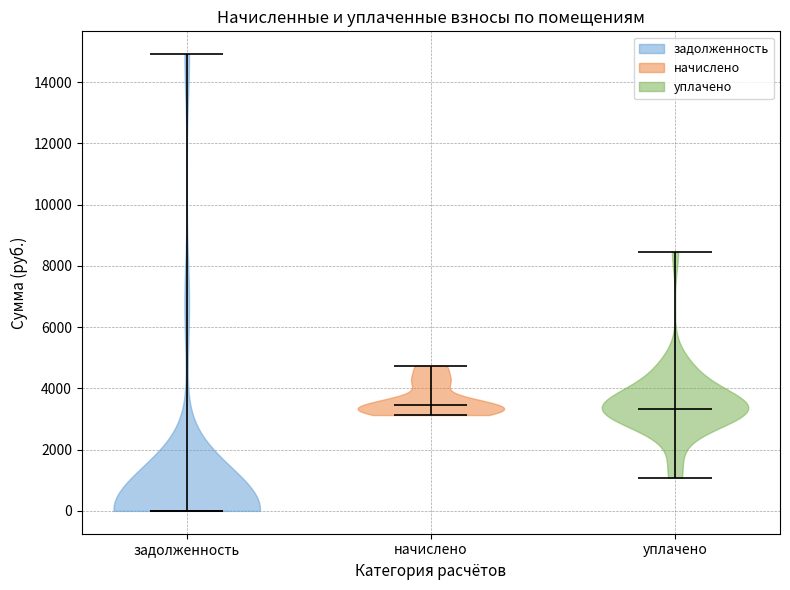

Reading left to right, read every violin against the y-axis: where its median line is, and the lowest and highest points it reaches. The values are not printed on the chart, so give them approximately, as read against the axis.

задолженность: median line 0, lowest point 0, highest point 15000
начислено: median line 3400, lowest point 3200, highest point 4800
уплачено: median line 3400, lowest point 1000, highest point 8400